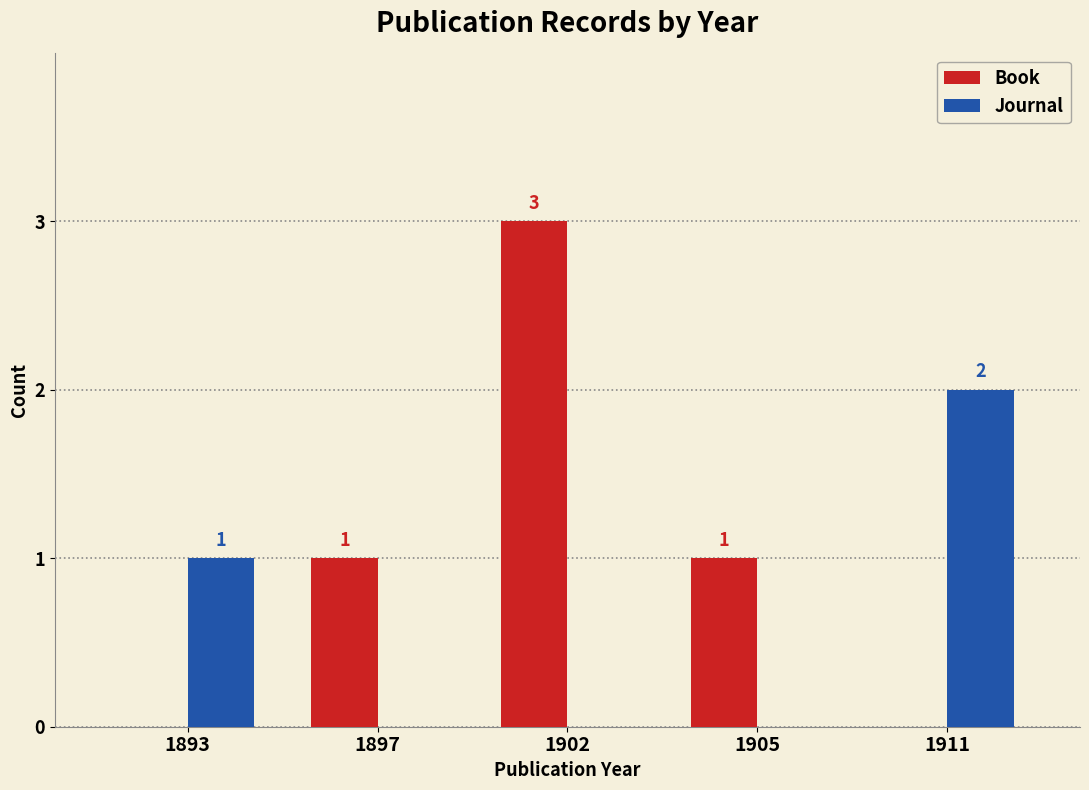

Which series changed the most between 1897 and 1911?

Journal